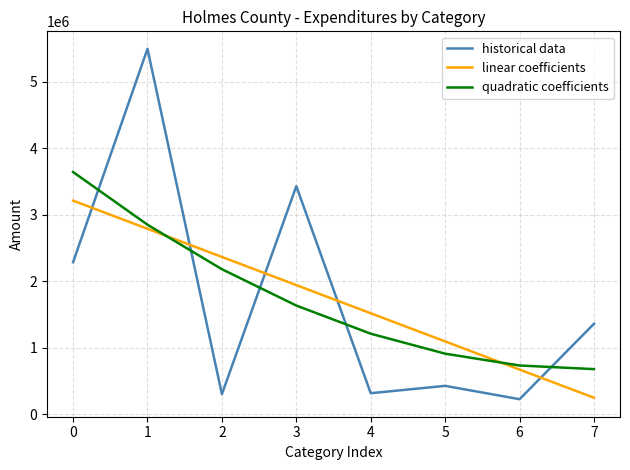

Is this an area chart (filled region under the line)?

No